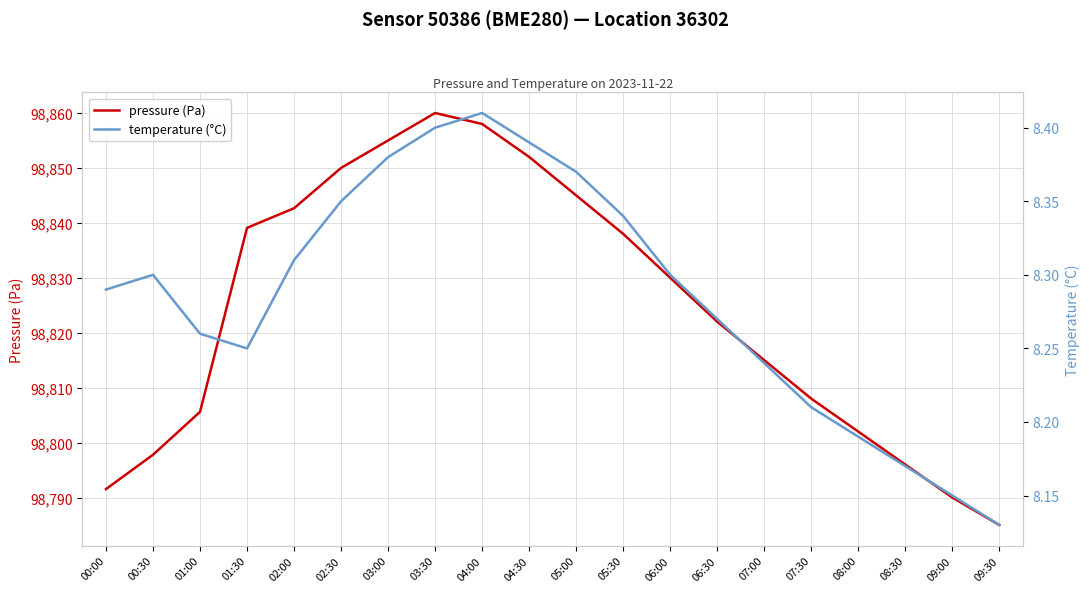

What is the greatest value displayed?

98860.0